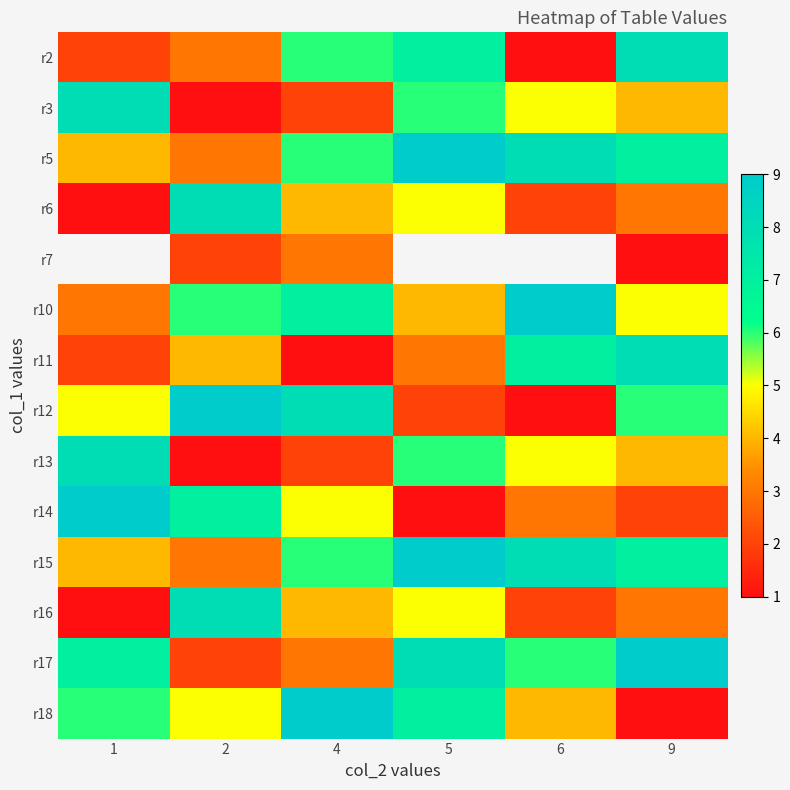

Is the value of r2 at 9 greater than the value of r18 at 1?

Yes